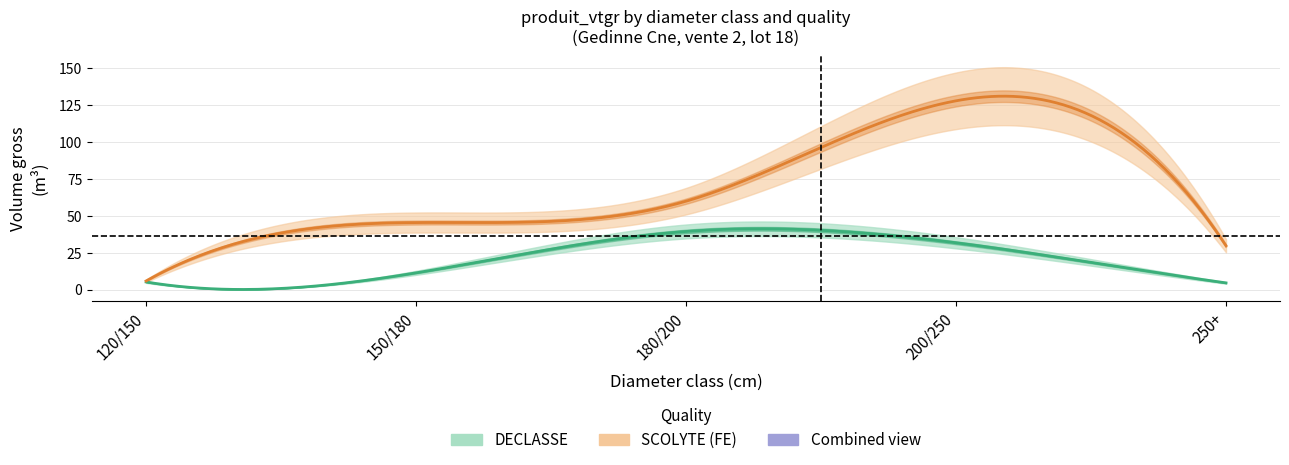

What is the value of the DECLASSE_vtgr point at the 2nd from the left?

11.3